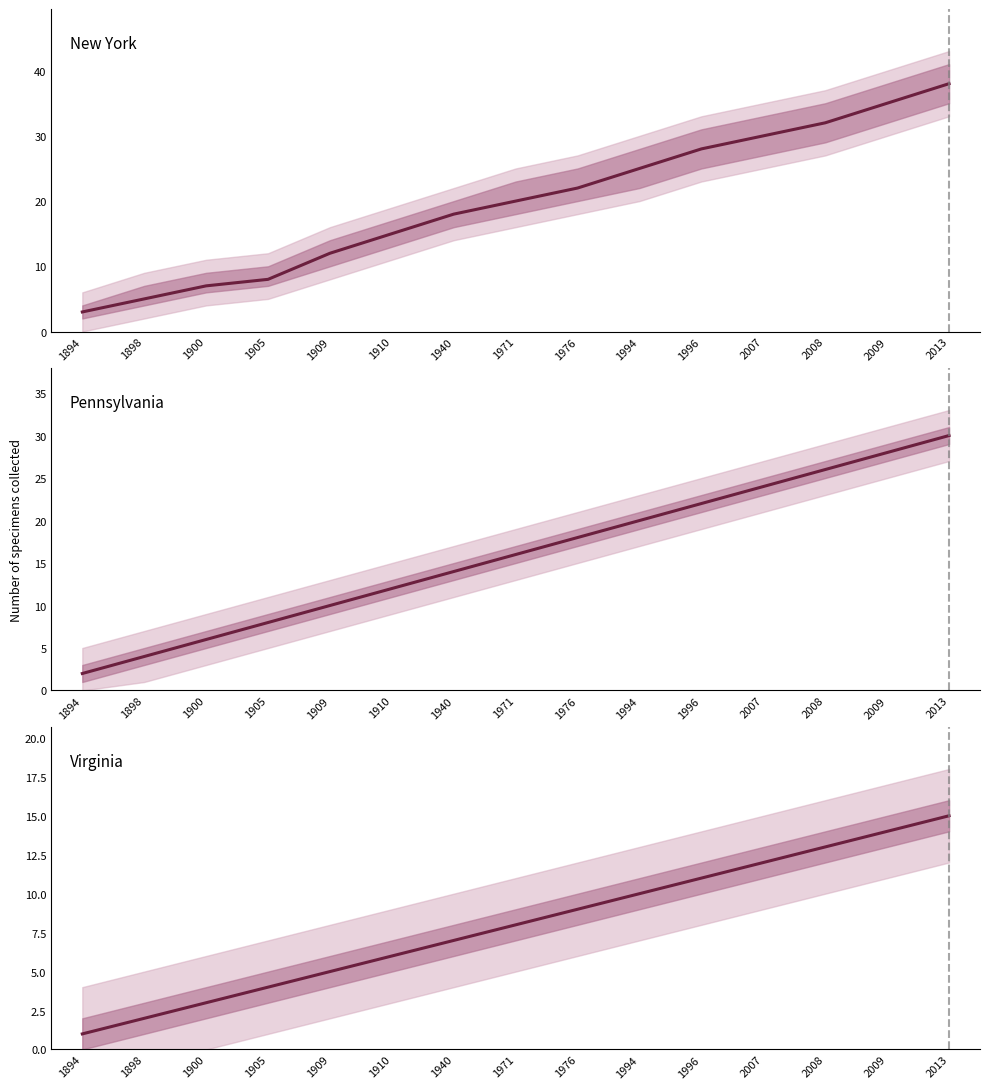

Rank the categories by Pennsylvania value from highest to lowest.

2013, 2009, 2008, 2007, 1996, 1994, 1976, 1971, 1940, 1910, 1909, 1905, 1900, 1898, 1894